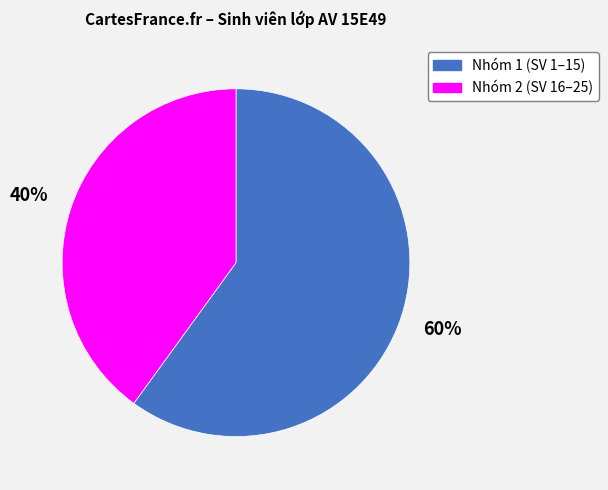

To the nearest percent, what is the average slice percentage?

50%